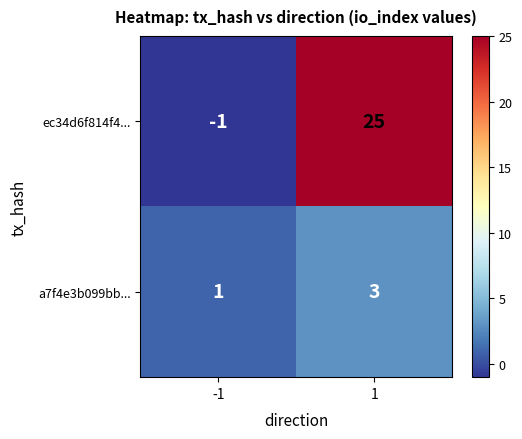

The a7f4e3b099bb... series shows 2 at -1. True or false?

False